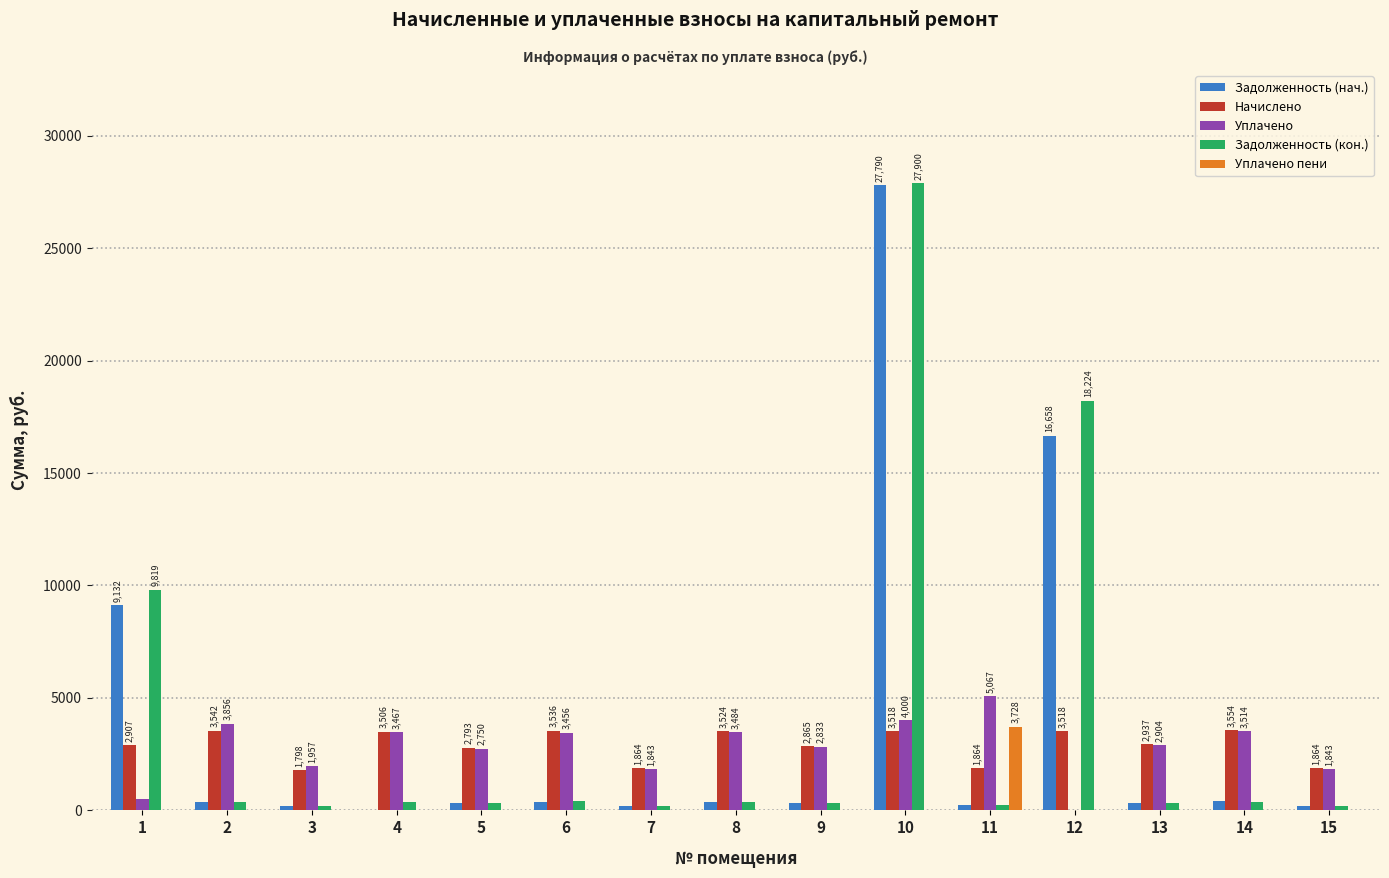

Is the value of Задолженность (нач.) at 14 greater than the value of Уплачено at 6?

No